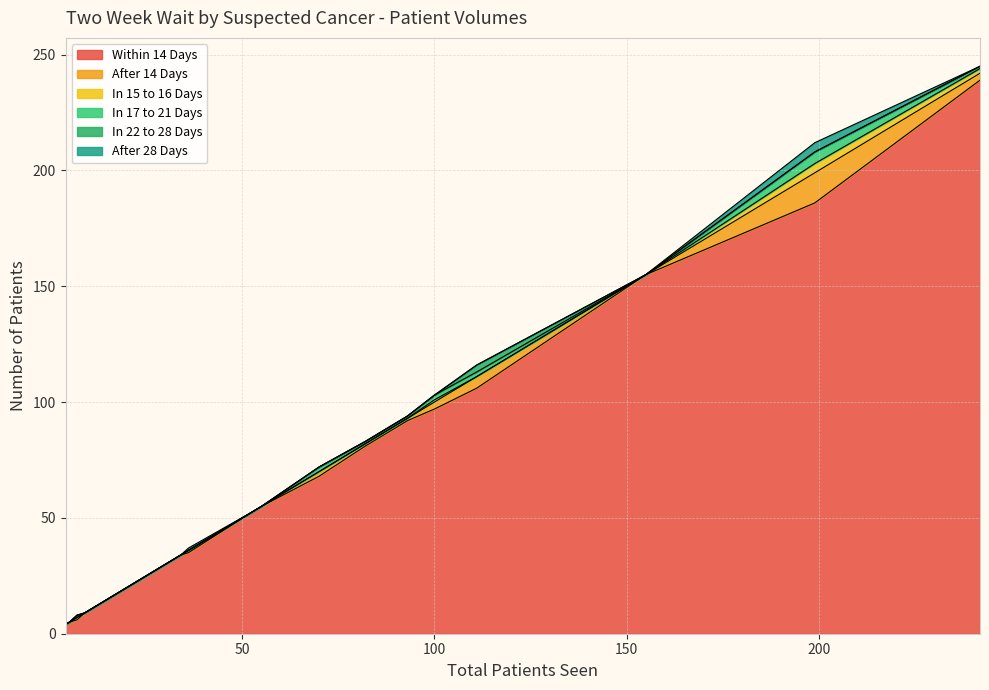

How many distinct data groups are displayed?

6